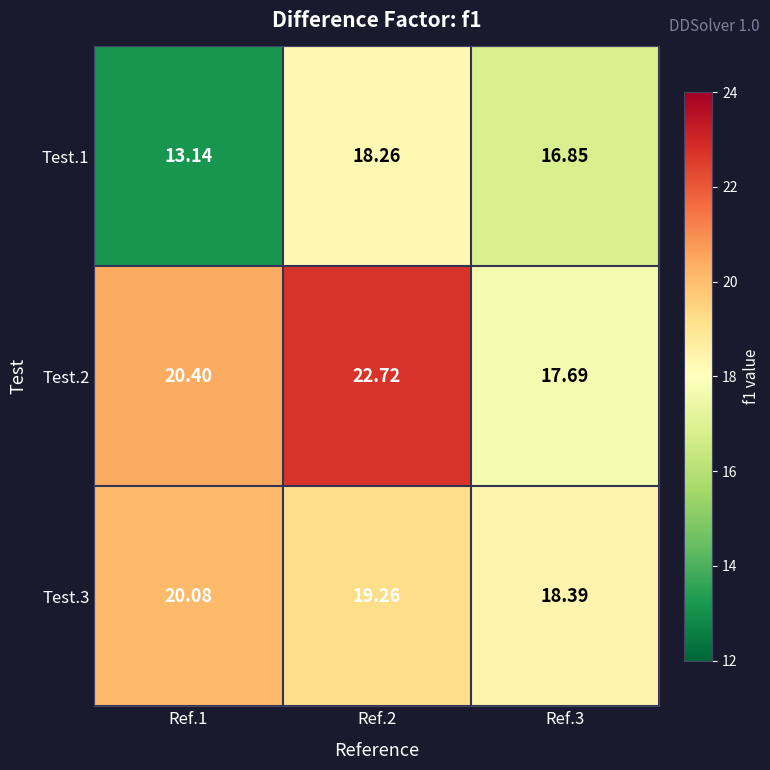

Reading right to left, transcribe all the data shown in this chart.

Test.1: Ref.3=16.9	Ref.2=18.3	Ref.1=13.1
Test.2: Ref.3=17.7	Ref.2=22.7	Ref.1=20.4
Test.3: Ref.3=18.4	Ref.2=19.3	Ref.1=20.1